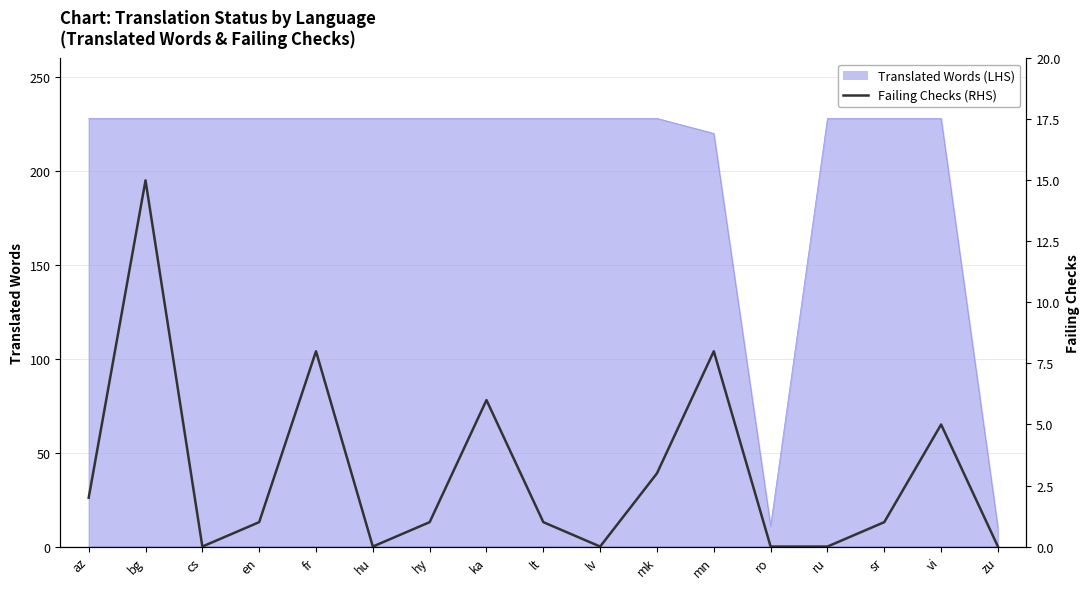

Where does the data first go above 1?

az